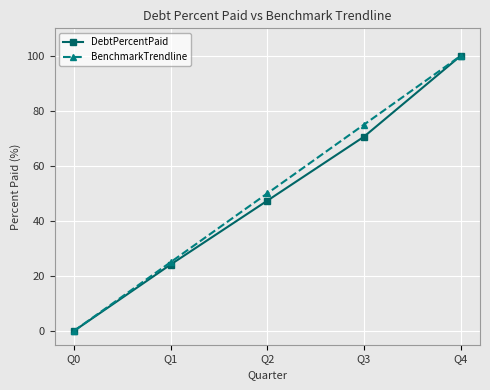

Between Q1 and Q2, which series saw the biggest shift?

BenchmarkTrendline